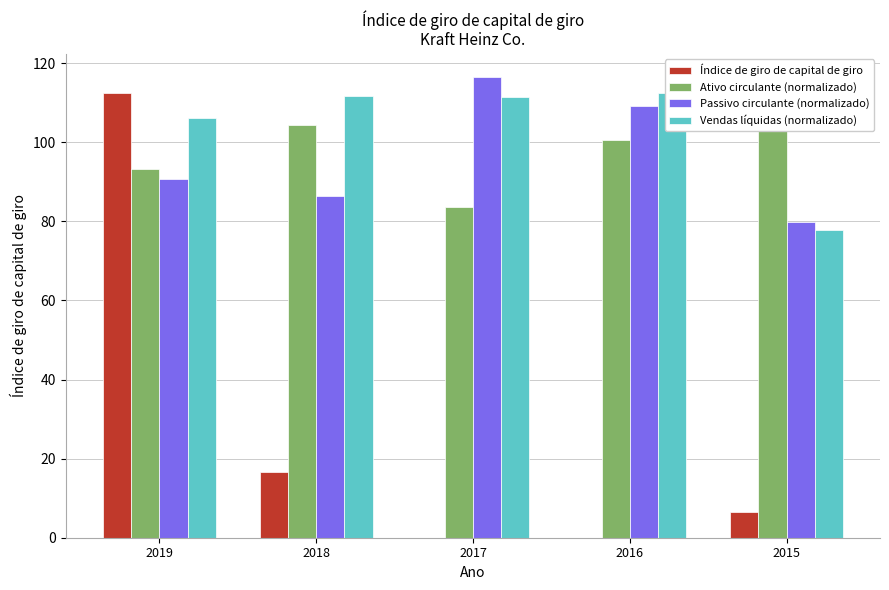

List the labels in order of Vendas líquidas (normalizado) value, largest first.

2016, 2018, 2017, 2019, 2015